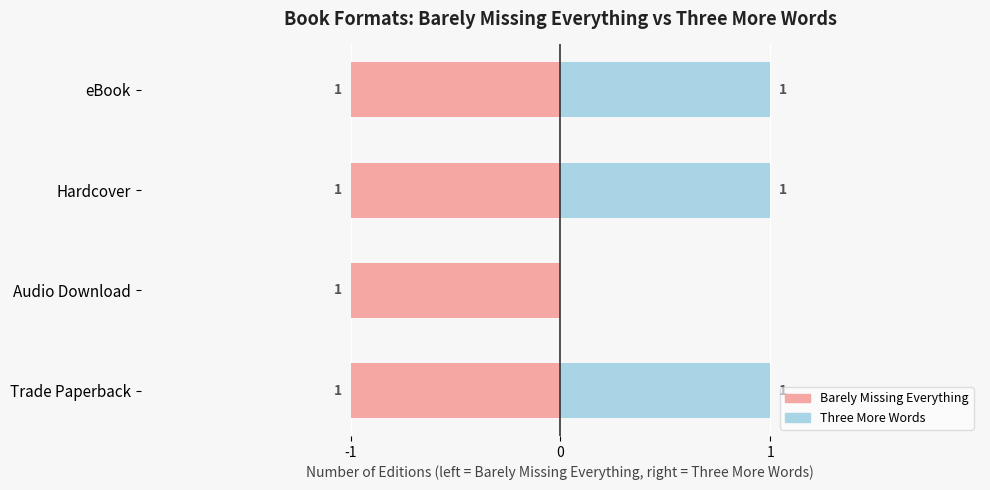

Count the number of categories in the chart.

4